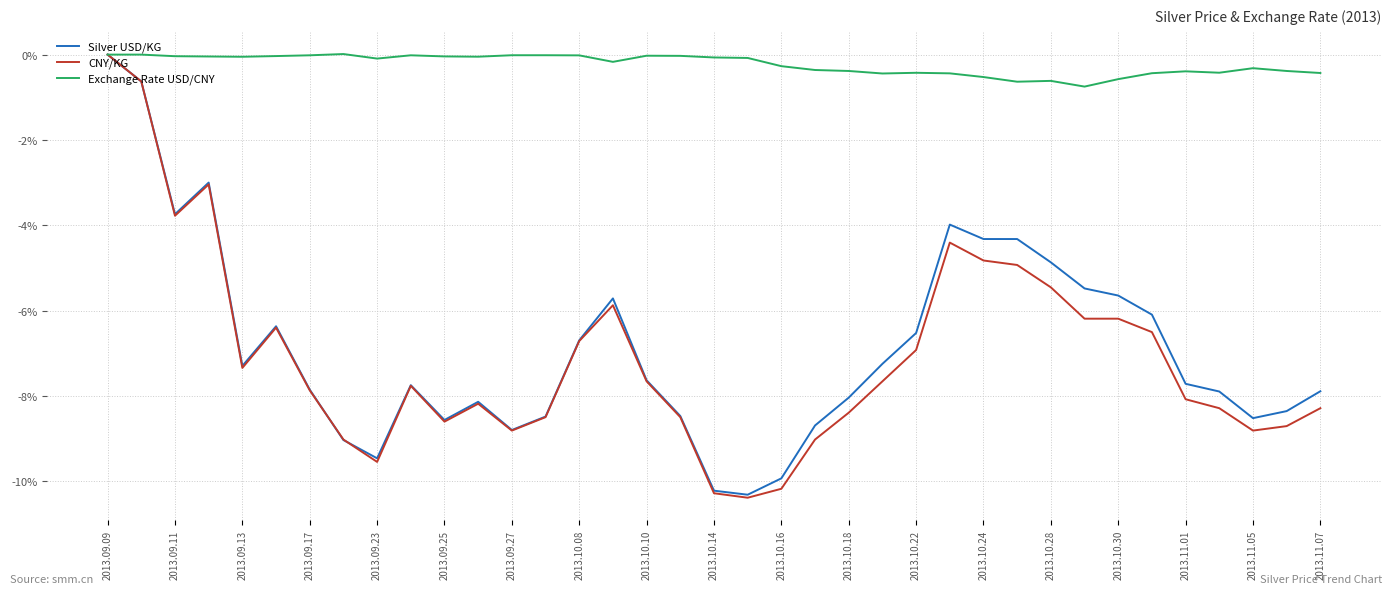

Which series has the largest total across all categories?

Exchange Rate USD/CNY